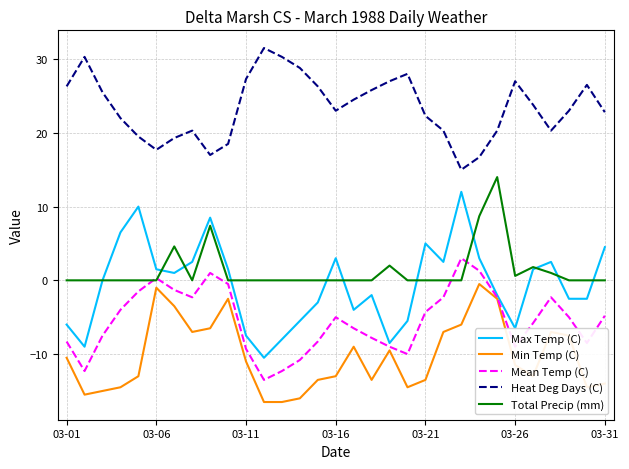

What are all the series names shown in the legend?

Max Temp (C), Min Temp (C), Mean Temp (C), Heat Deg Days (C), Total Precip (mm)